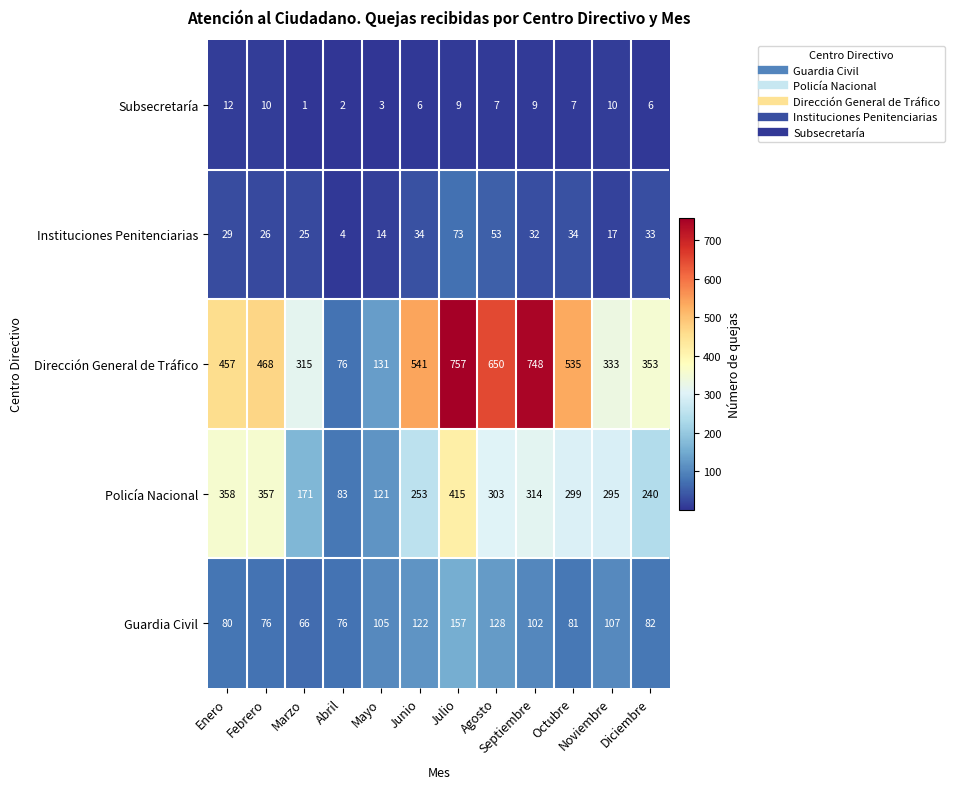

Where does the Guardia Civil series first go above 102?

Mayo